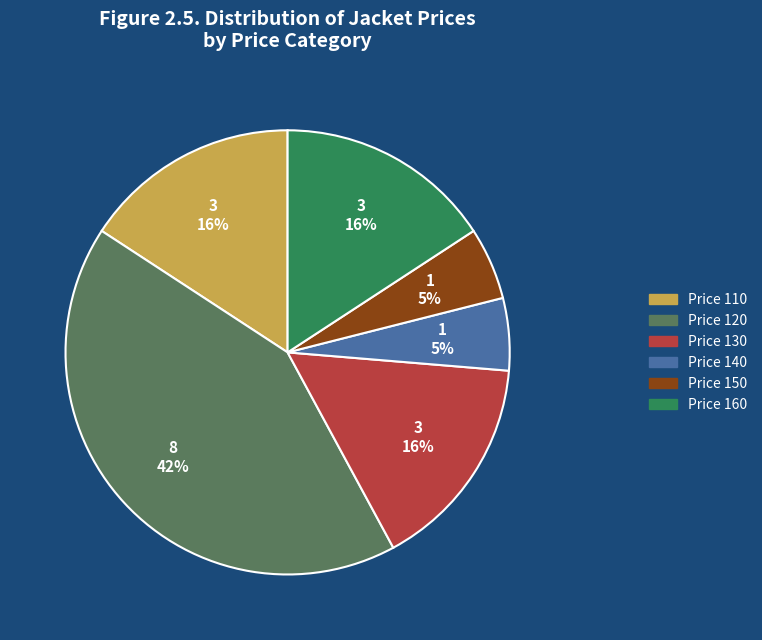

Is there a majority slice in this chart?

No